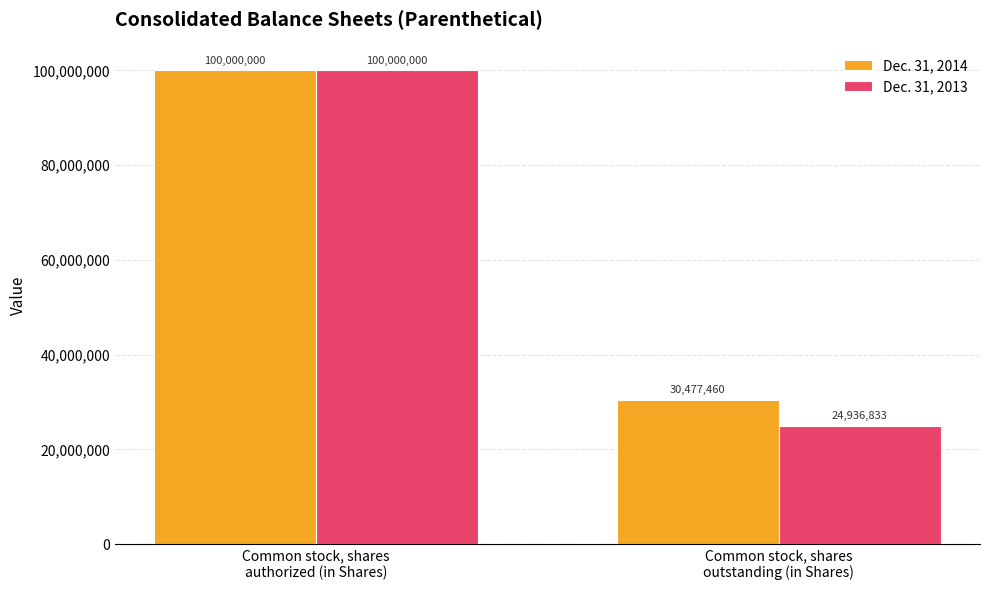

What is the difference between the maximum and minimum values in the Dec. 31, 2014 series?

69522540